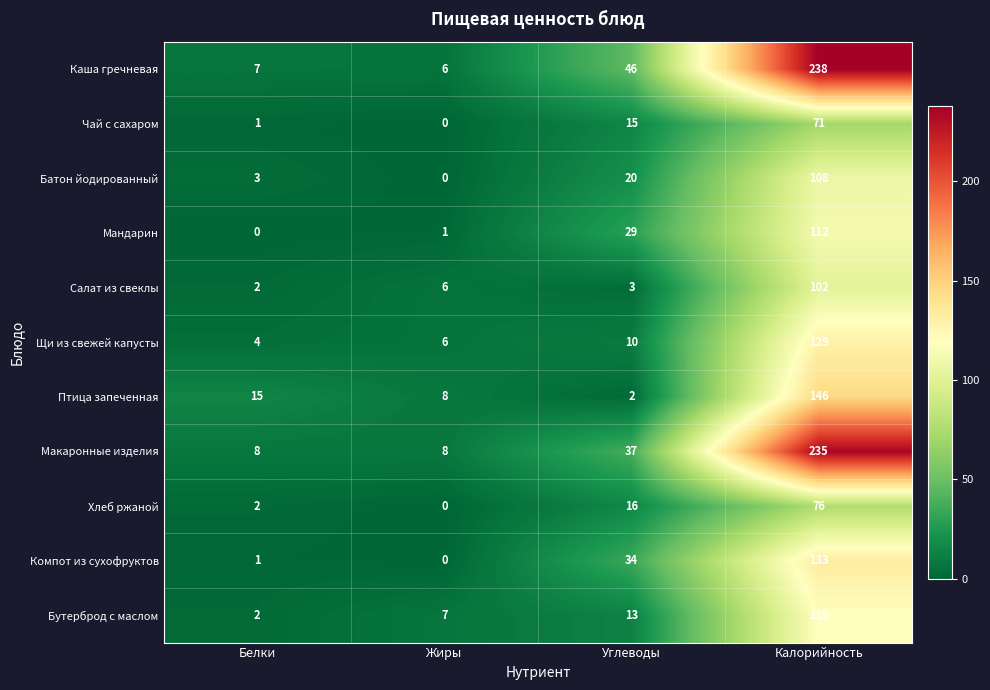

What is the sum of all Компот из сухофруктов values?

168